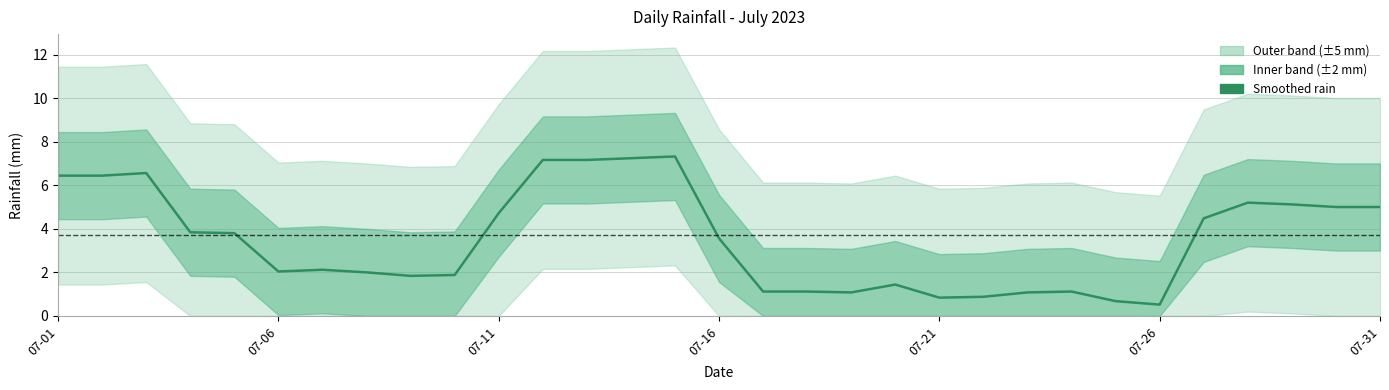

Reading left to right, extract all data points from this chart.

6.4	6.4	6.6	3.8	3.8	2.0	2.1	2.0	1.8	1.9	4.7	7.2	7.2	7.2	7.3	3.6	1.1	1.1	1.1	1.4	0.8	0.9	1.1	1.1	0.7	0.5	4.5	5.2	5.1	5.0	5.0